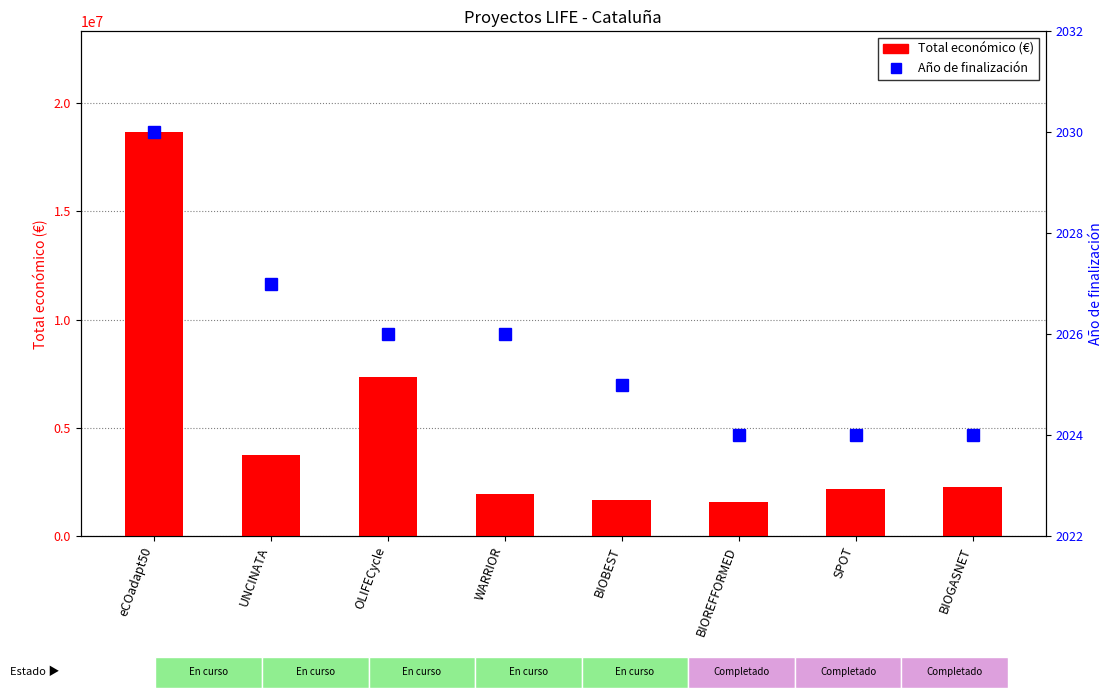

What position from the left is UNCINATA?

2